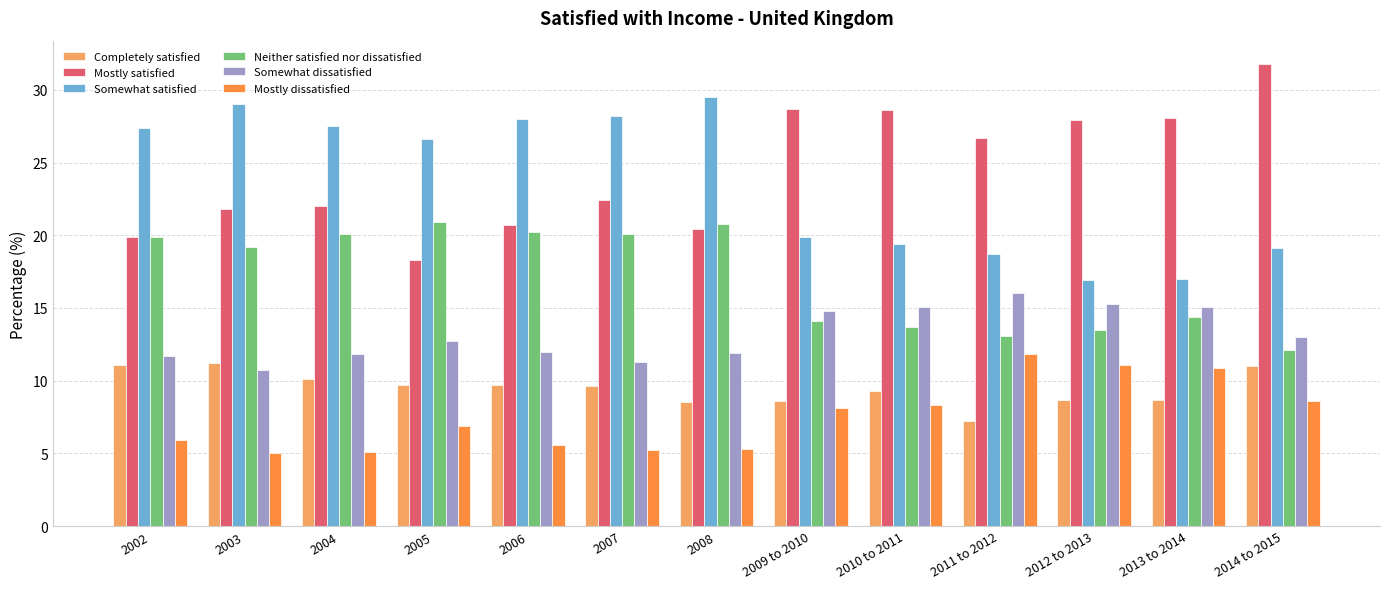

How many distinct data groups are displayed?

6